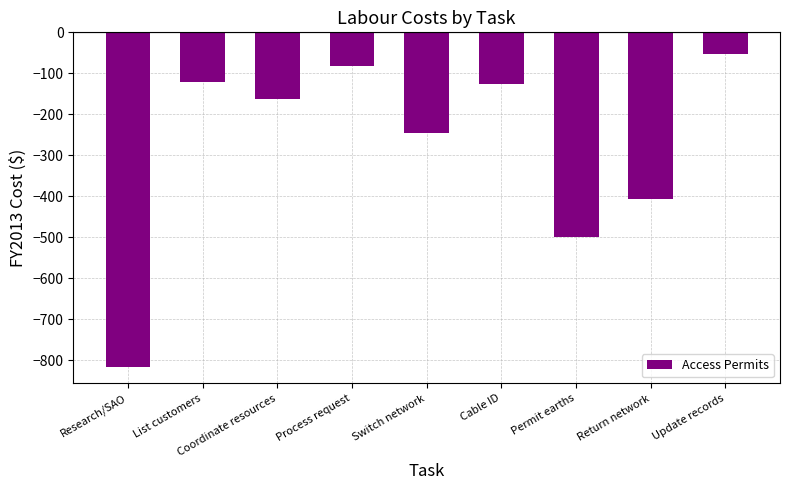

How many bars are there in total?

9